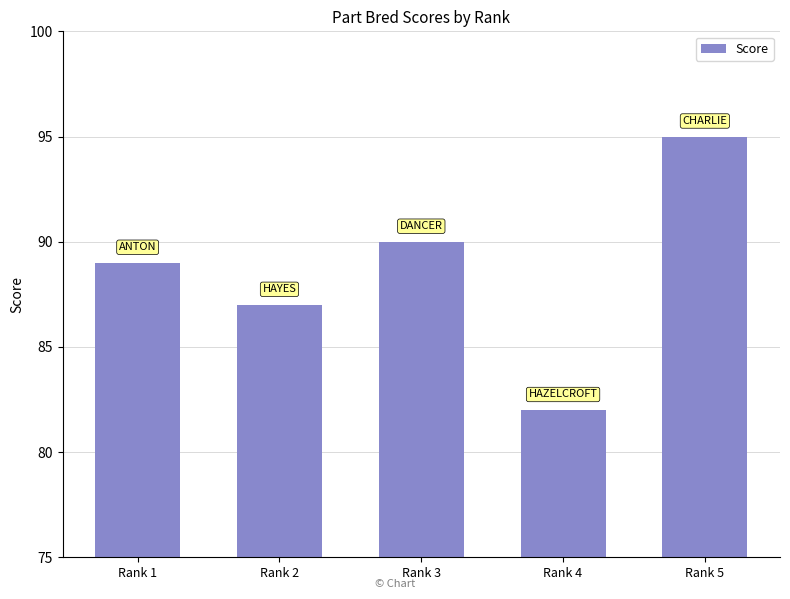

How many categories are shown in the chart?

5